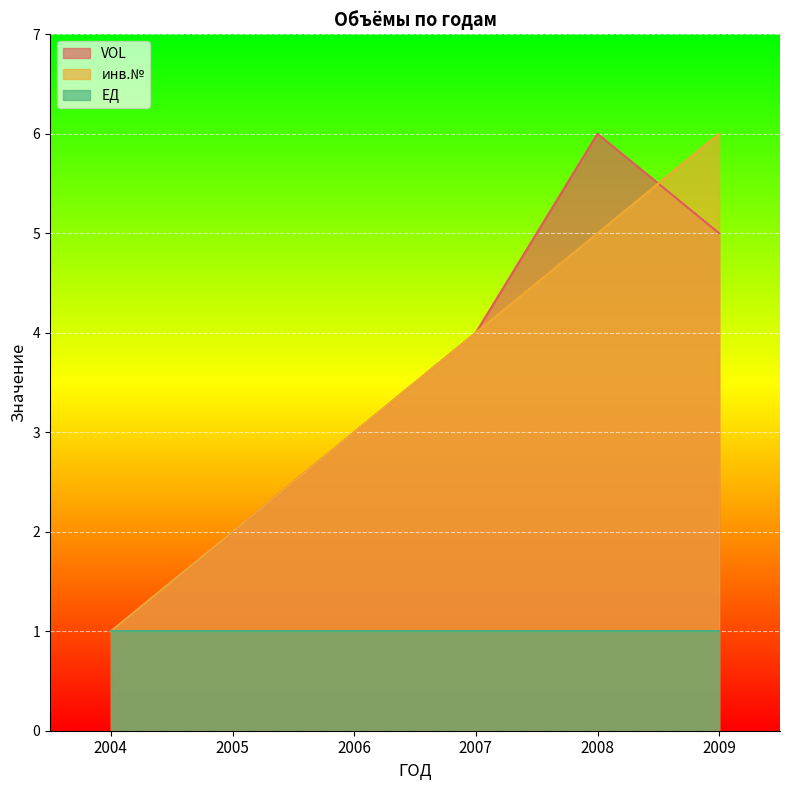

At which label does VOL reach its peak?

2008